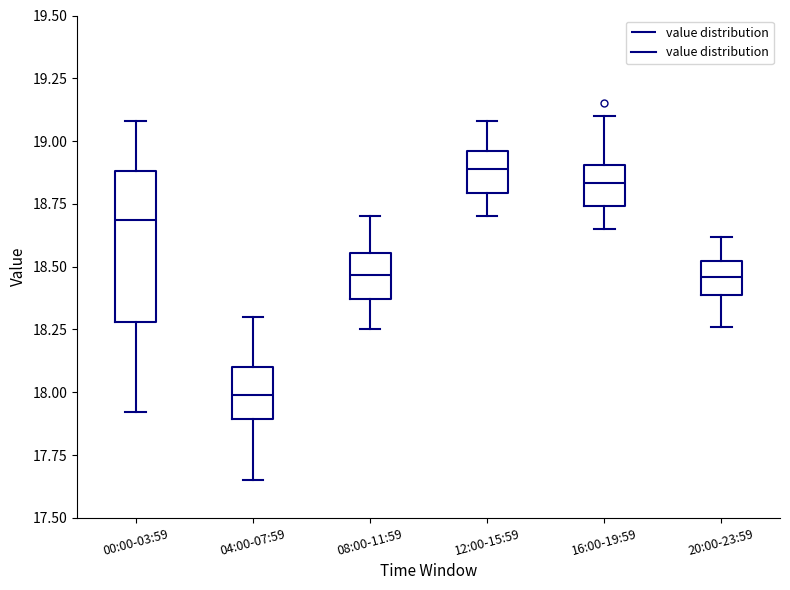

Which box's median line is the highest?

12:00-15:59